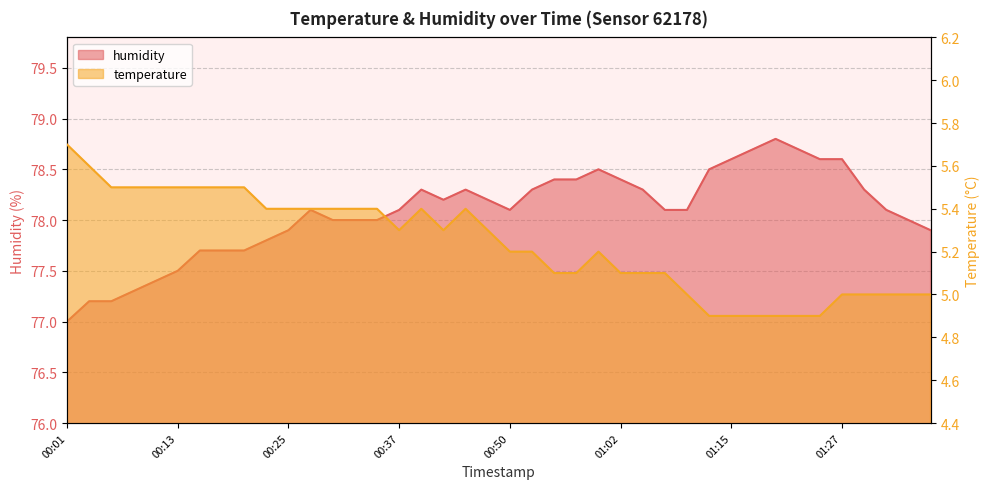

What are all the series names shown in the legend?

temperature, humidity